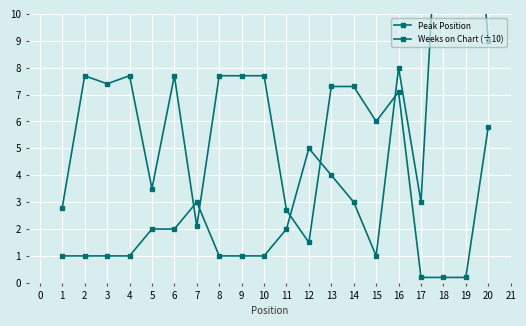

Between 8 and 12, which series saw the biggest shift?

Weeks on Chart (÷10)